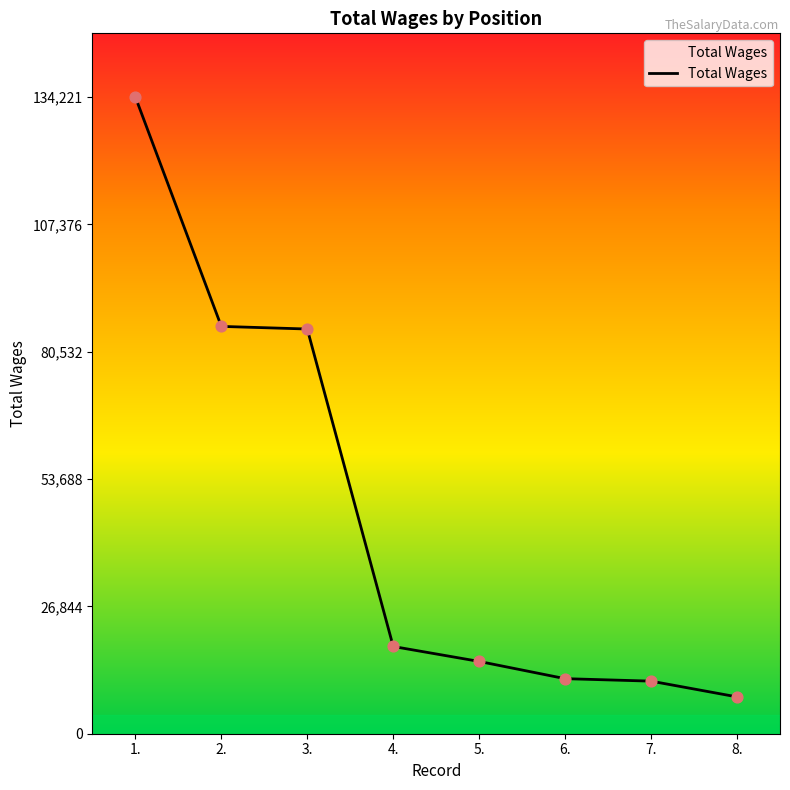

Which has a higher value, 5. or 4.?

4.